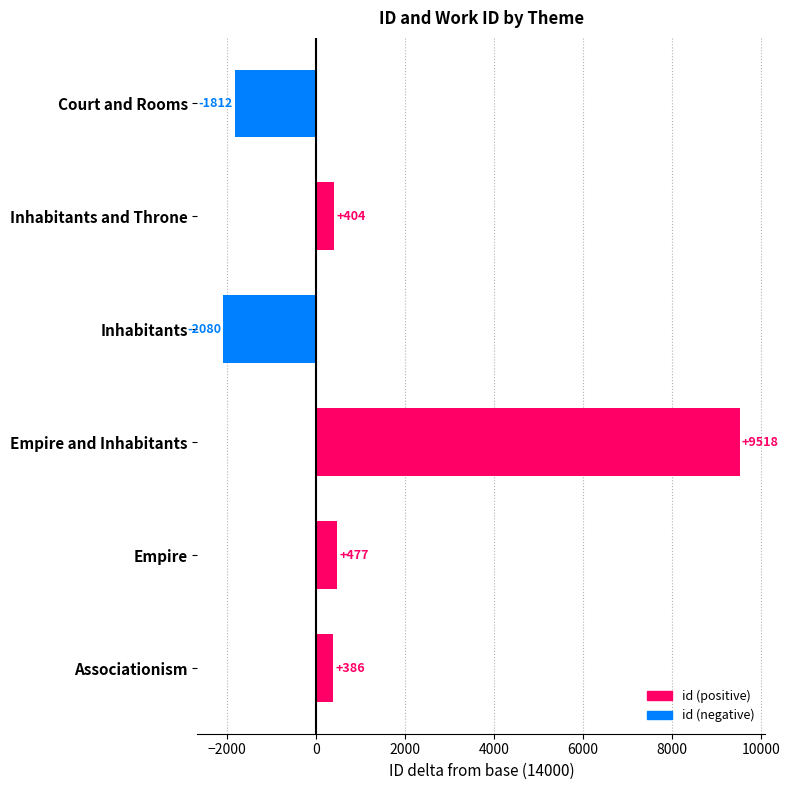

How many bars are there in total?

6